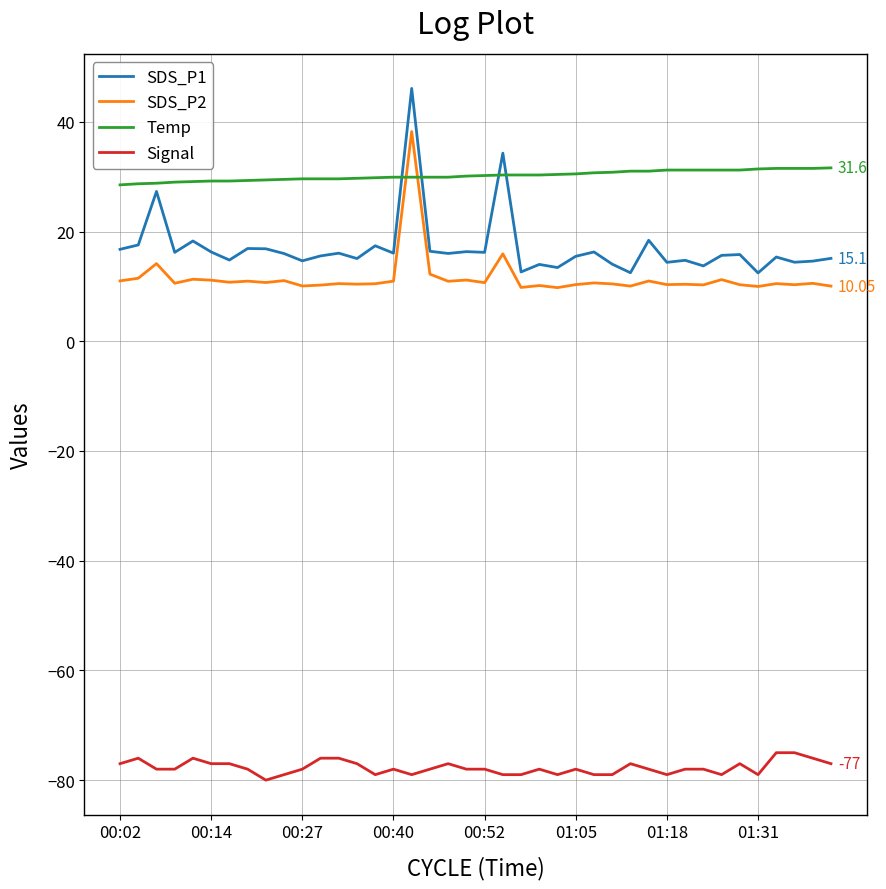

What is the sum of all Temp values?

1207.7